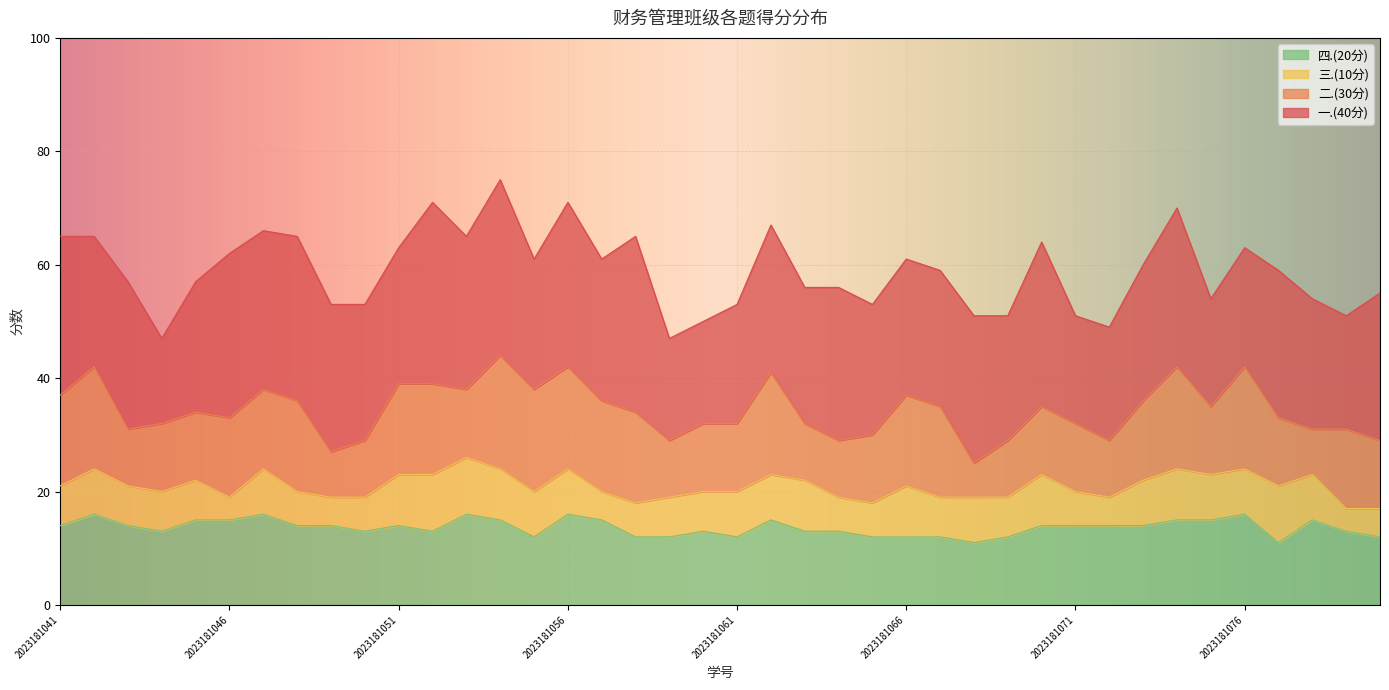

How many data points does each series have?

40